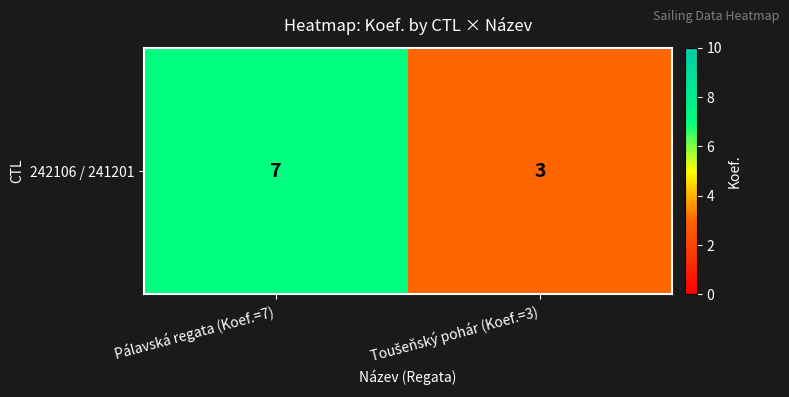

Count the values in the range 3 to 7.

2